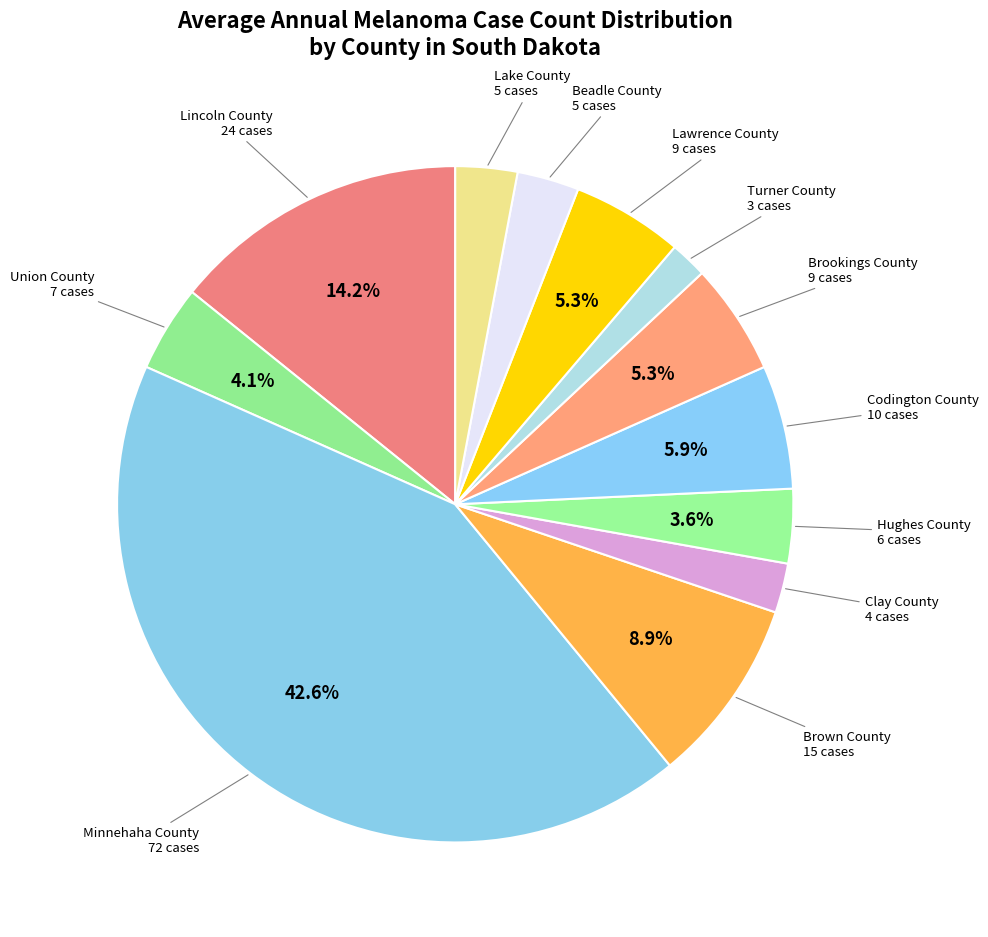

Rank the categories by value from highest to lowest.

Minnehaha County, Lincoln County, Brown County, Codington County, Brookings County, Lawrence County, Union County, Hughes County, Beadle County, Lake County, Clay County, Turner County